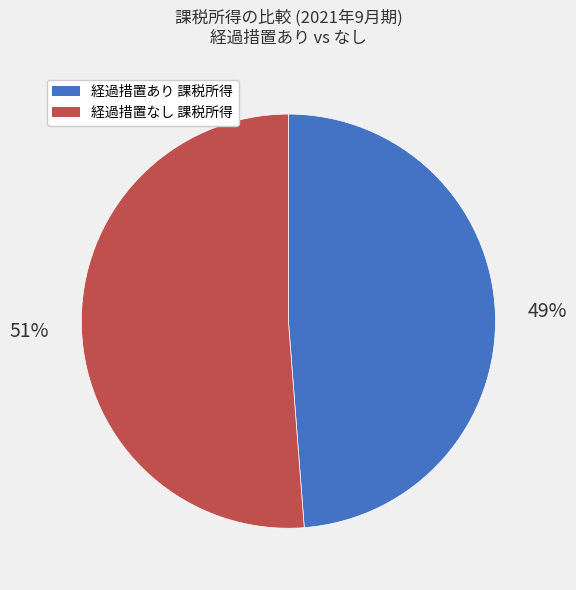

To the nearest percent, what is the difference between the largest and smallest slice percentages?

2%